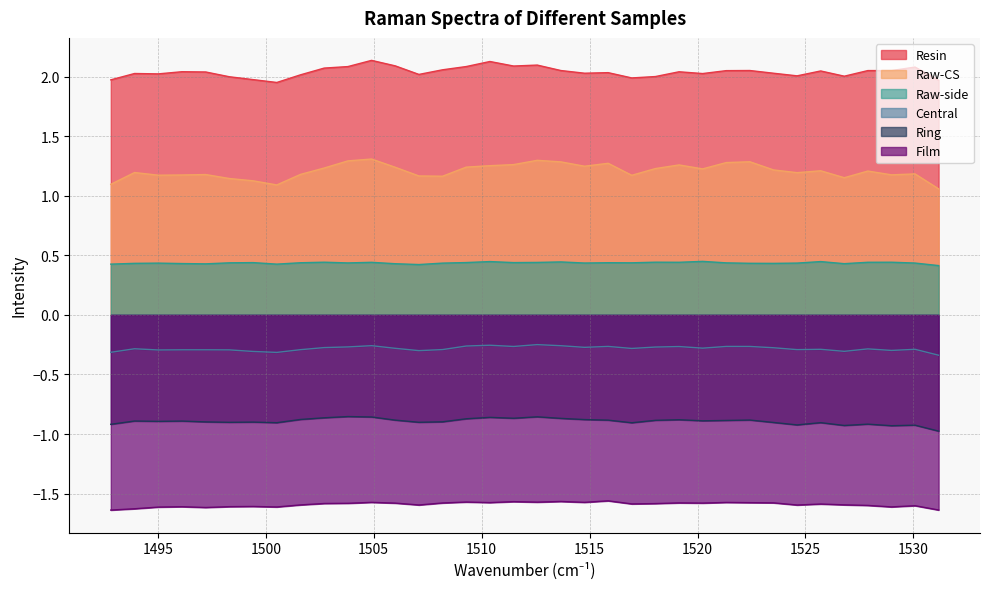

Rank the series by their average value, from highest to lowest.

Resin, Raw-CS, Raw-side, Central, Ring, Film